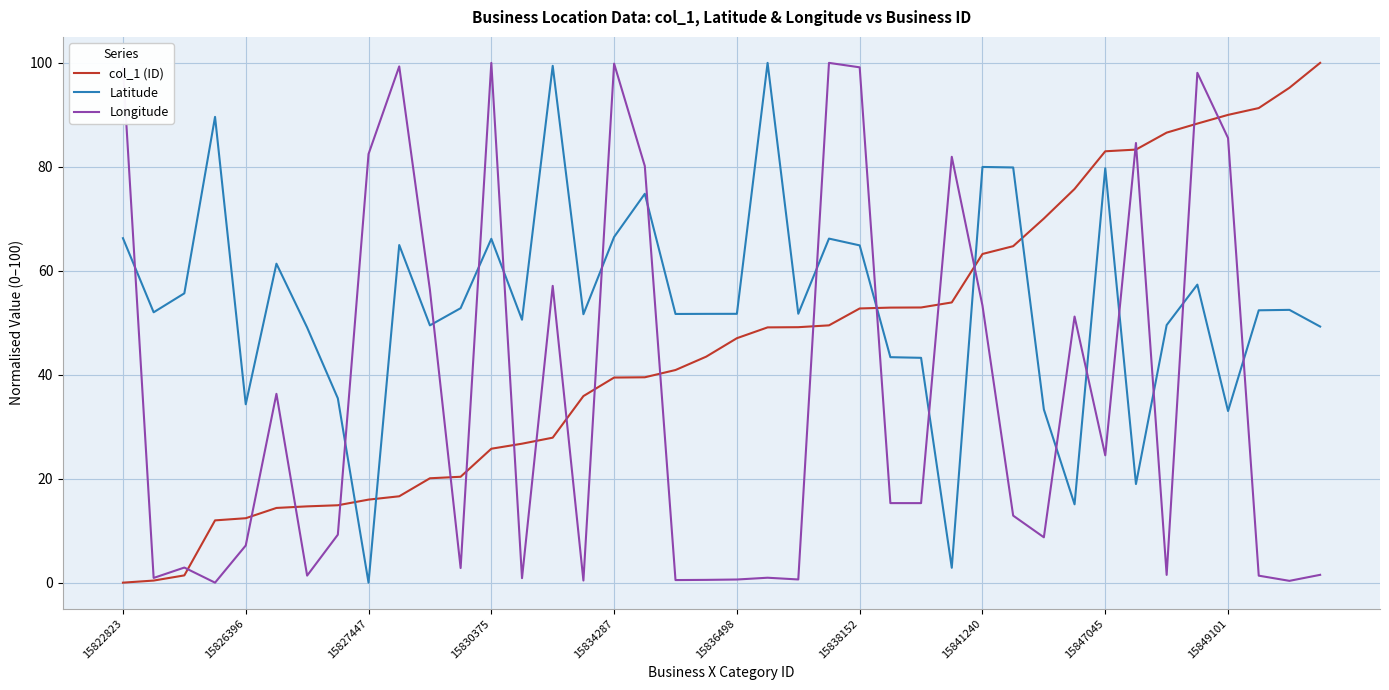

What is the highest value of the col_1 (ID) series?

100.0